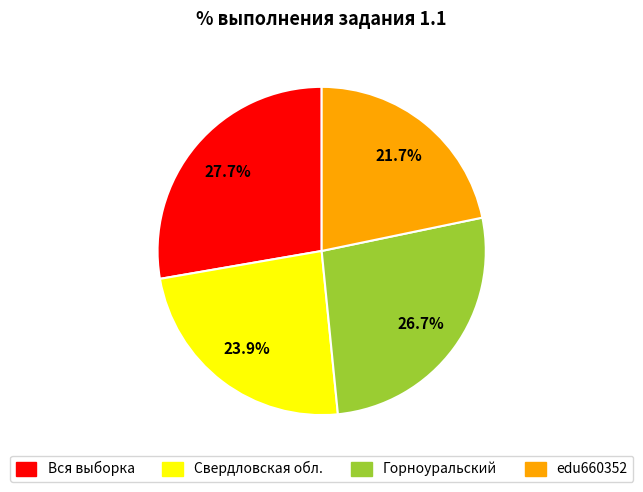

What is the ratio of the value at Свердловская обл. to the value at edu660352?

1.1